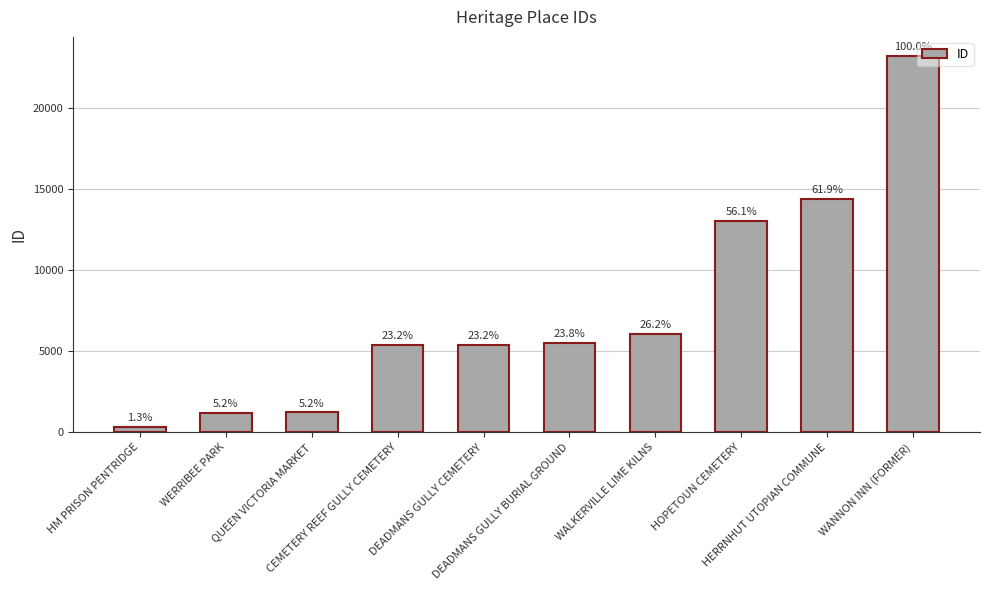

The chart shows a value of 280 at WERRIBEE PARK. True or false?

False